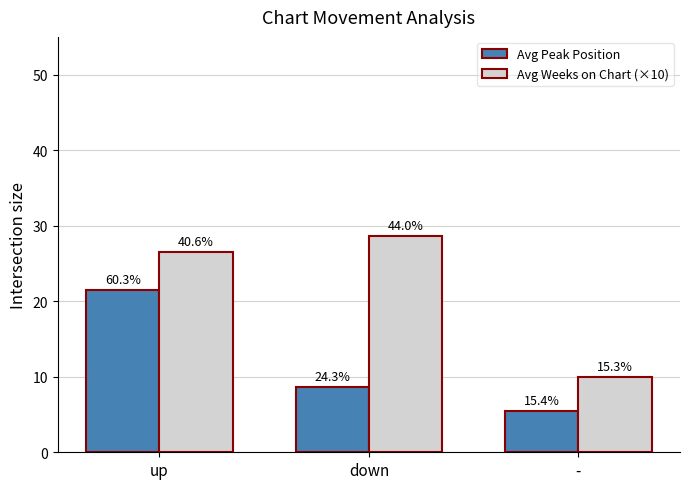

How many bars are there in each group?

2